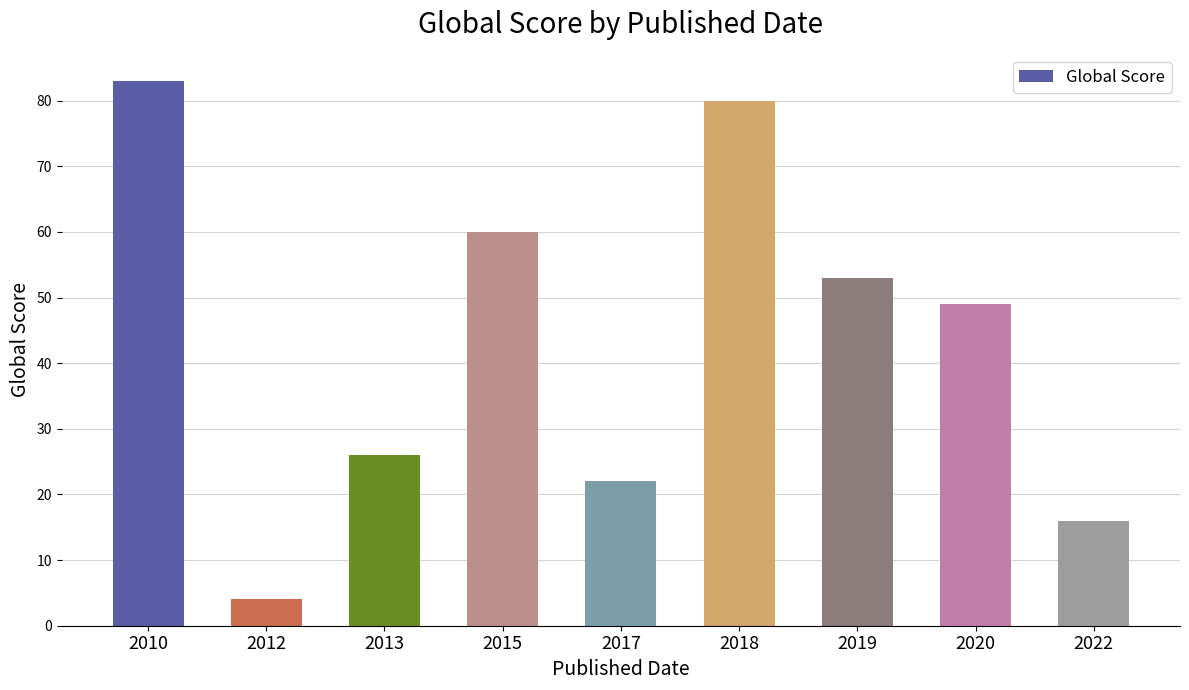

At which category does the chart reach its peak across all series?

2010